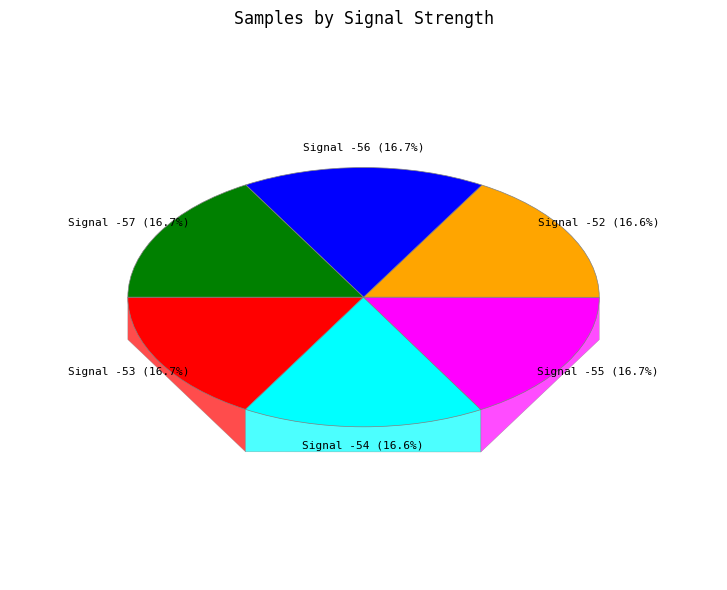

To the nearest percent, what is the average slice percentage?

17%